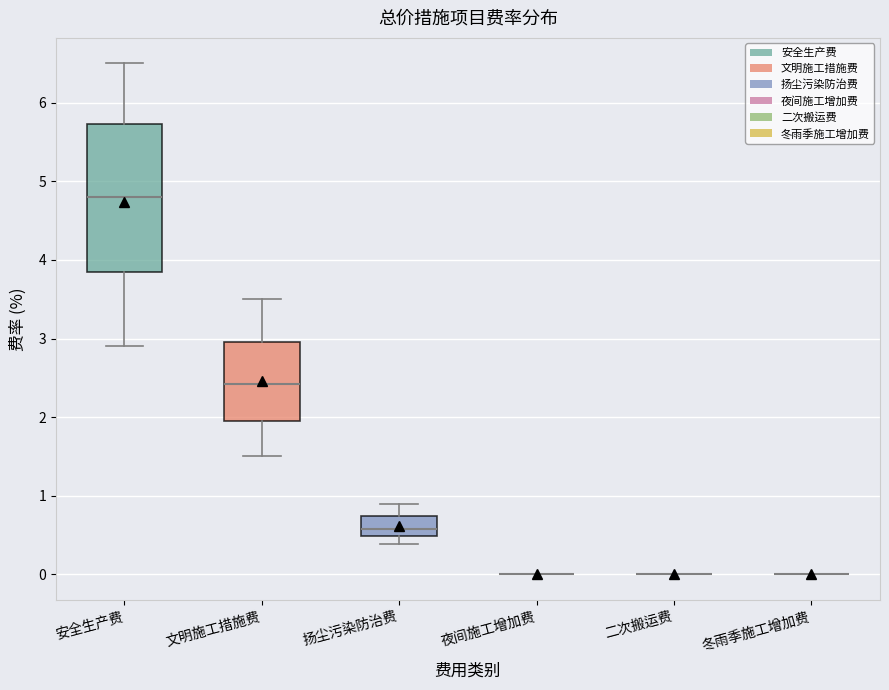

Reading left to right, read every box against the y-axis: the position of its median line, the range the box covers, and the ends of its whiskers. The values are not printed on the chart, so give them approximately, as read against the axis.

安全生产费: median 4.8, box 3.9 to 5.7, whiskers 2.9 to 6.5
文明施工措施费: median 2.4, box 2.0 to 3.0, whiskers 1.5 to 3.5
扬尘污染防治费: median 0.6, box 0.5 to 0.7, whiskers 0.4 to 0.9
夜间施工增加费: box collapsed to a line at 0.0, whiskers 0.0 to 0.0
二次搬运费: box collapsed to a line at 0.0, whiskers 0.0 to 0.0
冬雨季施工增加费: box collapsed to a line at 0.0, whiskers 0.0 to 0.0